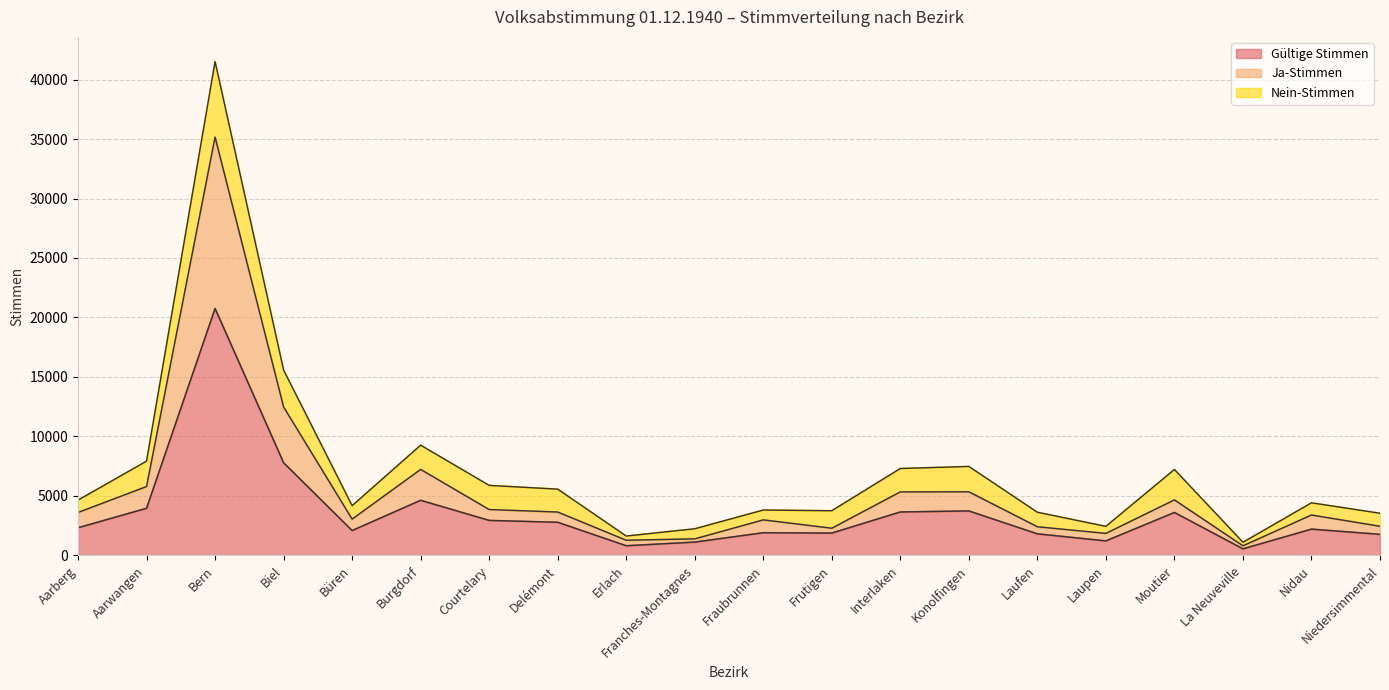

What are all the series names shown in the legend?

Gültige Stimmen, Ja-Stimmen, Nein-Stimmen